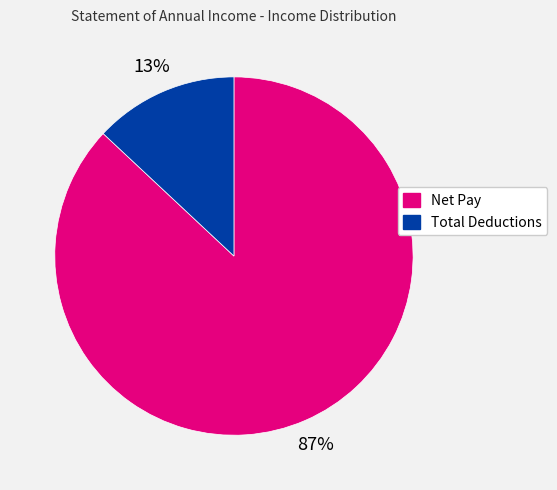

Do Net Pay and Total Deductions together represent more than half of the pie?

Yes